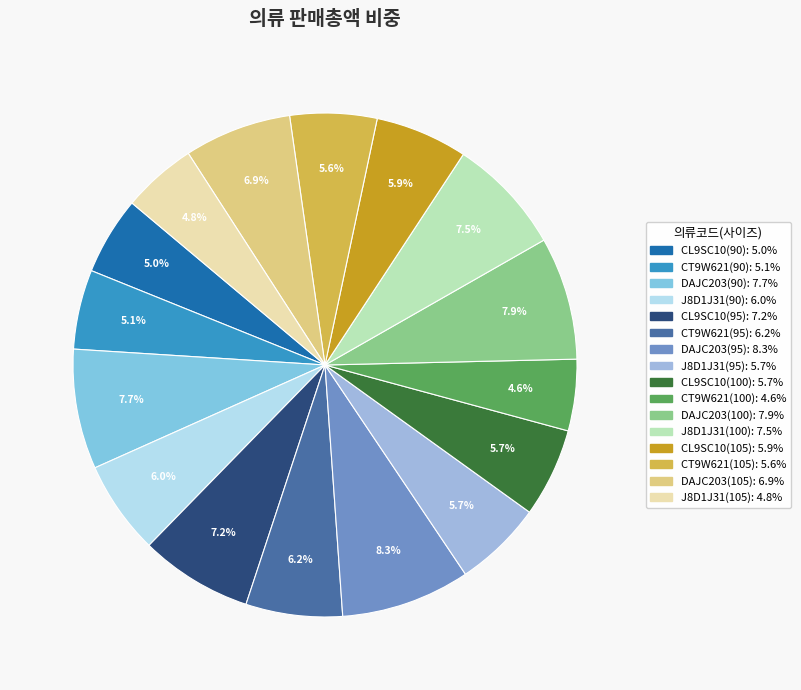

What is the total percentage of DAJC203(90) and DAJC203(95)?

16.0%